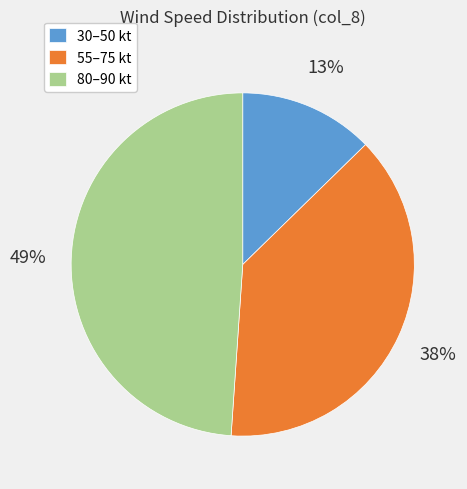

To the nearest percent, what is the average slice percentage?

33%